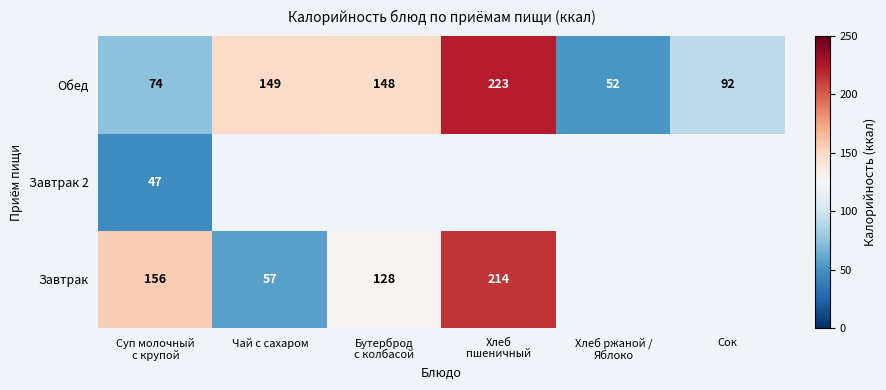

What is the maximum value for Обед?

223